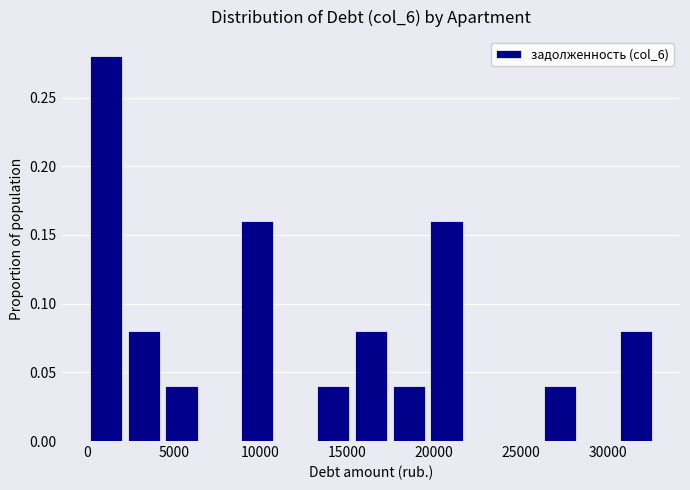

Reading left to right, transcribe this chart: for each bar, give the range it covers on the x-axis and its height. Neither the bar edges nor the heights are printed on the chart, so give them approximately, as read against the axes.

0 to 2500: 0.28
2500 to 4500: 0.08
4500 to 6500: 0.04
6500 to 9000: 0
9000 to 11000: 0.16
11000 to 13000: 0
13000 to 15500: 0.04
15500 to 17500: 0.08
17500 to 20000: 0.04
20000 to 22000: 0.16
22000 to 24000: 0
24000 to 26500: 0
26500 to 28500: 0.04
28500 to 30500: 0
30500 to 33000: 0.08